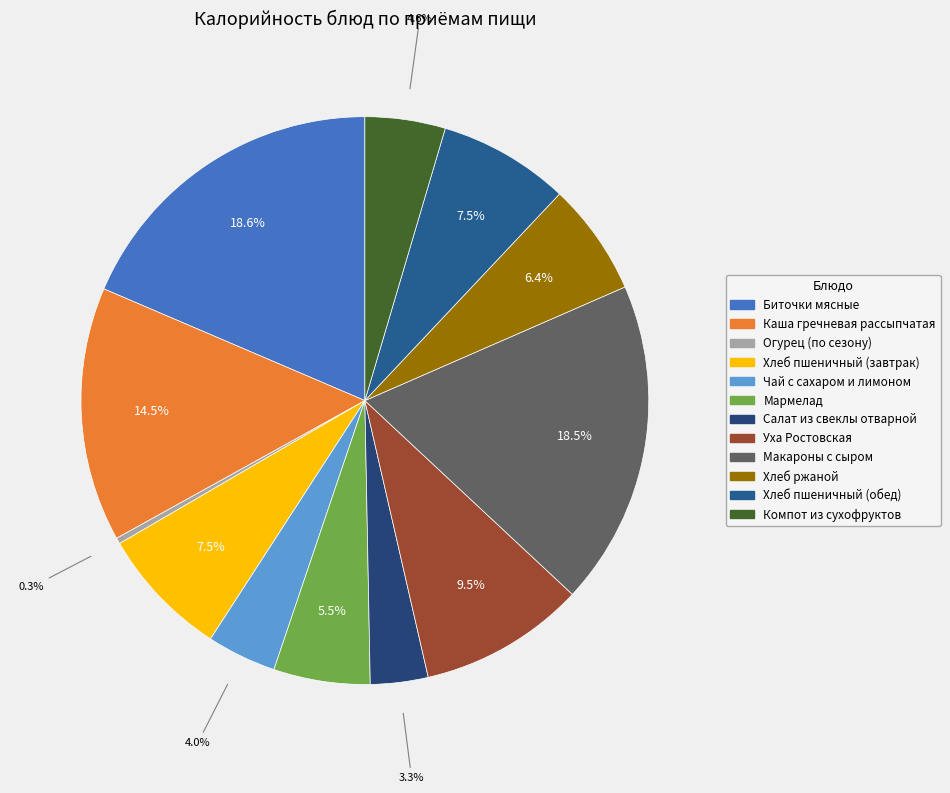

Does any single category account for the majority?

No